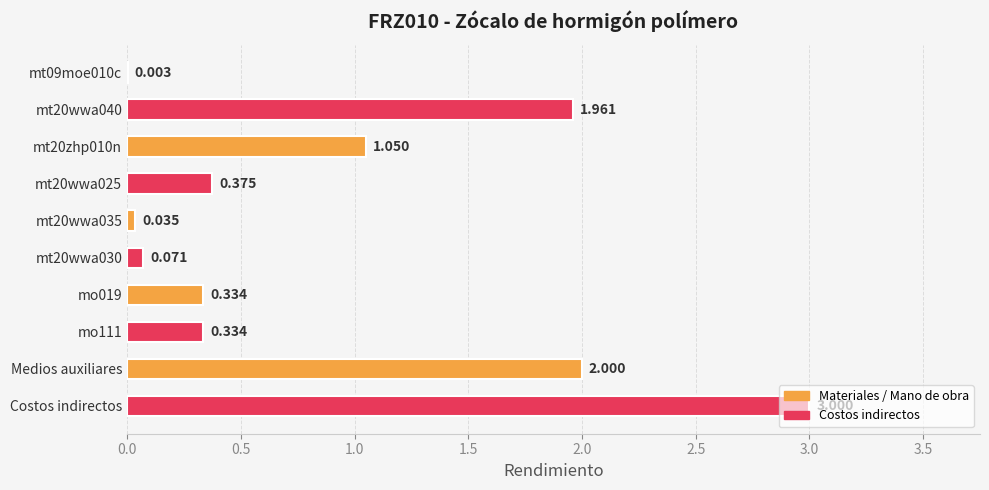

Which label corresponds to the largest value in the chart?

Costos indirectos